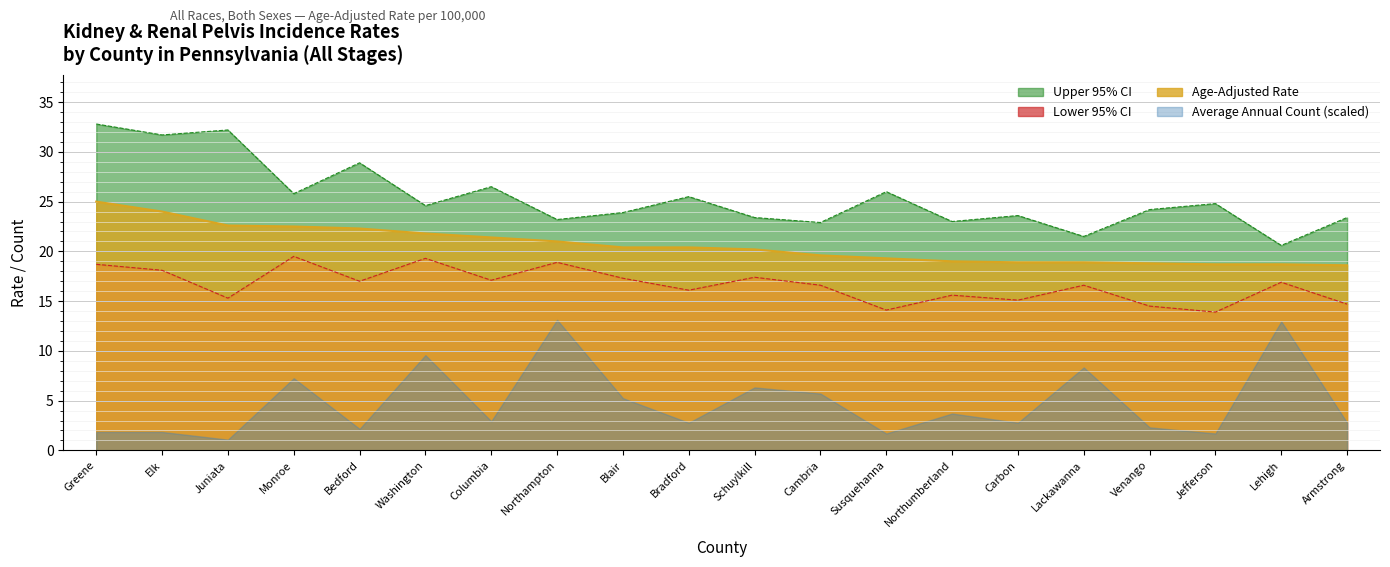

How many lines are shown in the chart?

3